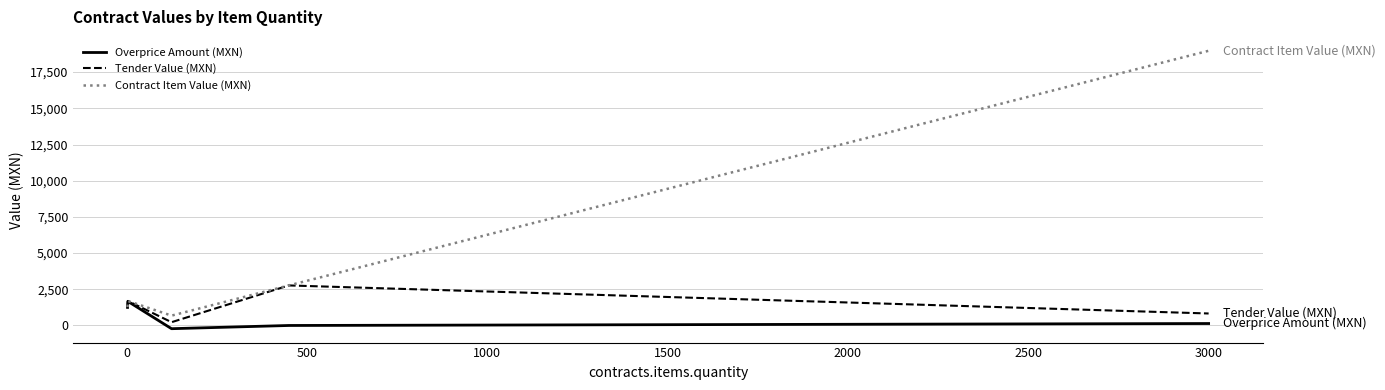

Which series has the largest range (max minus min)?

Contract Item Value (MXN)